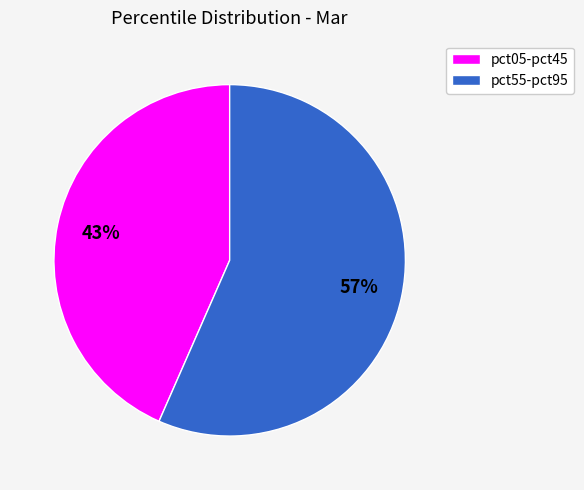

How many segments does this pie chart have?

2